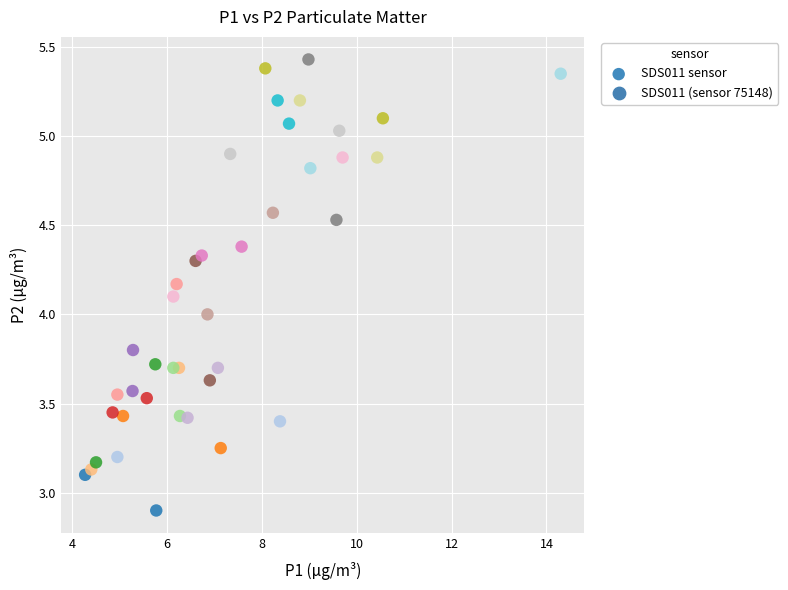

What is the range of Y values (max minus min)?

2.5